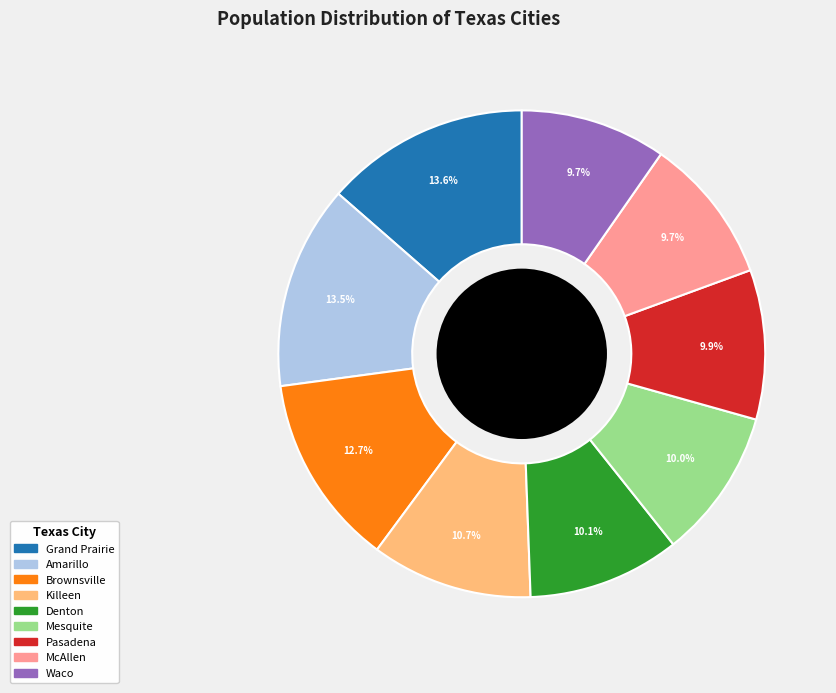

Count the number of slices in the pie.

9